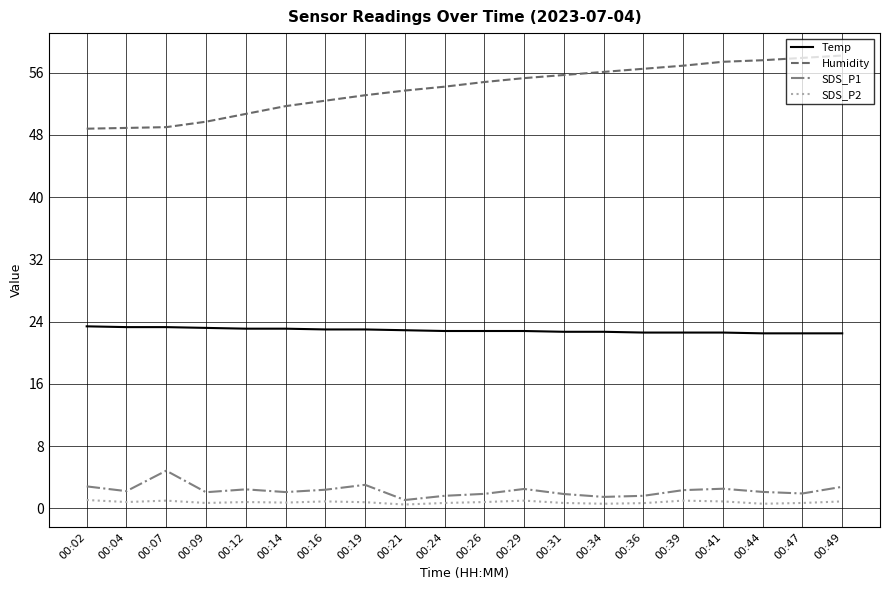

Which series has the largest range (max minus min)?

Humidity